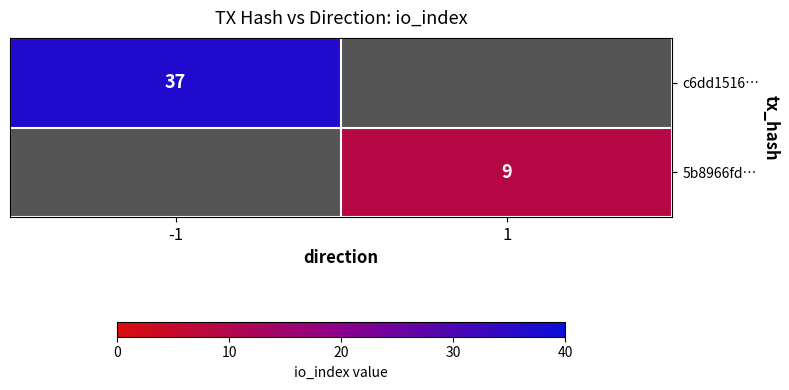

Is it true that c6dd1516… equals 11 at -1?

False